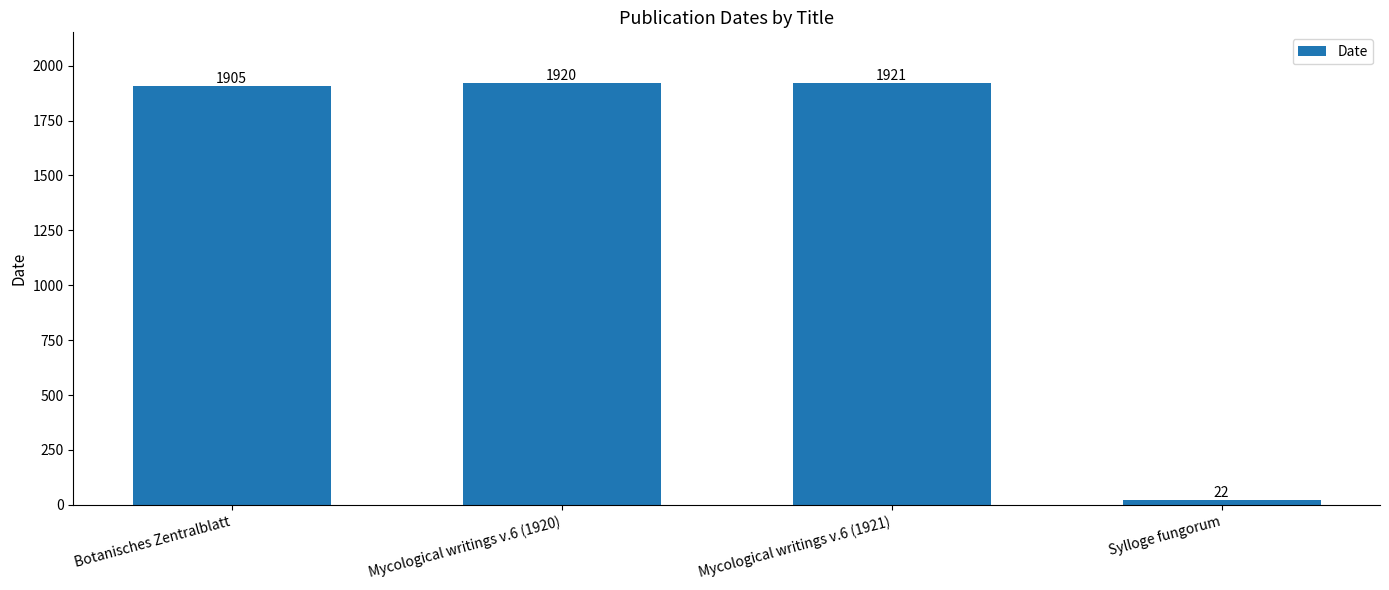

At which category does the chart reach its minimum across all series?

Sylloge fungorum